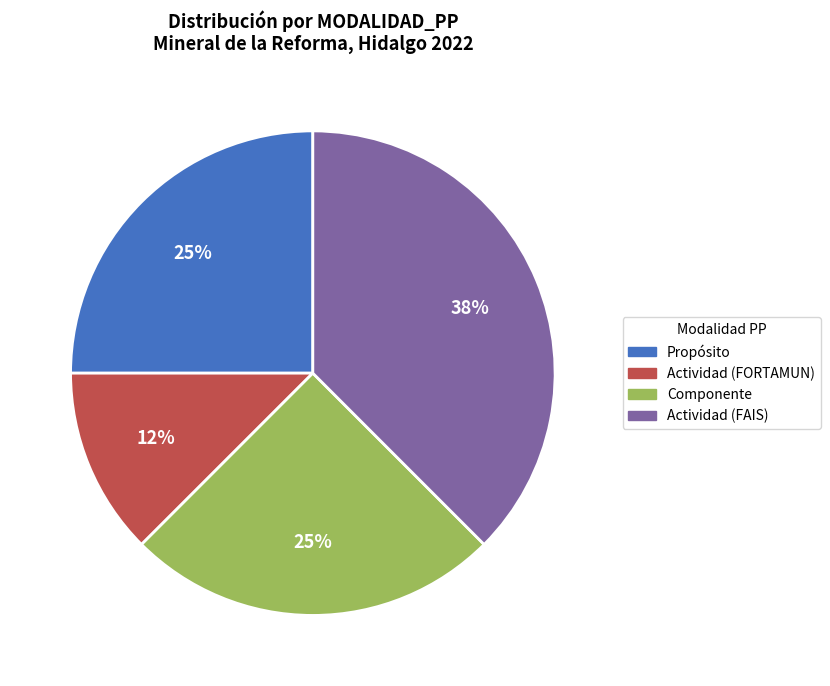

Count the number of slices in the pie.

4